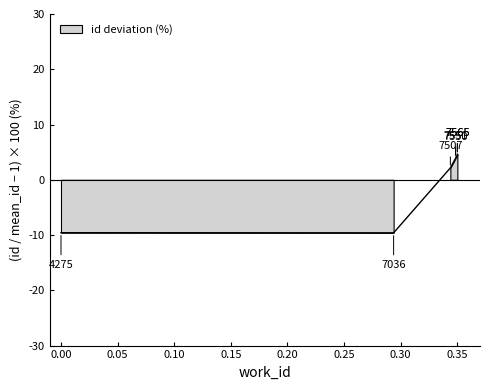

The chart shows a value of 4.5 at 0.35. True or false?

True